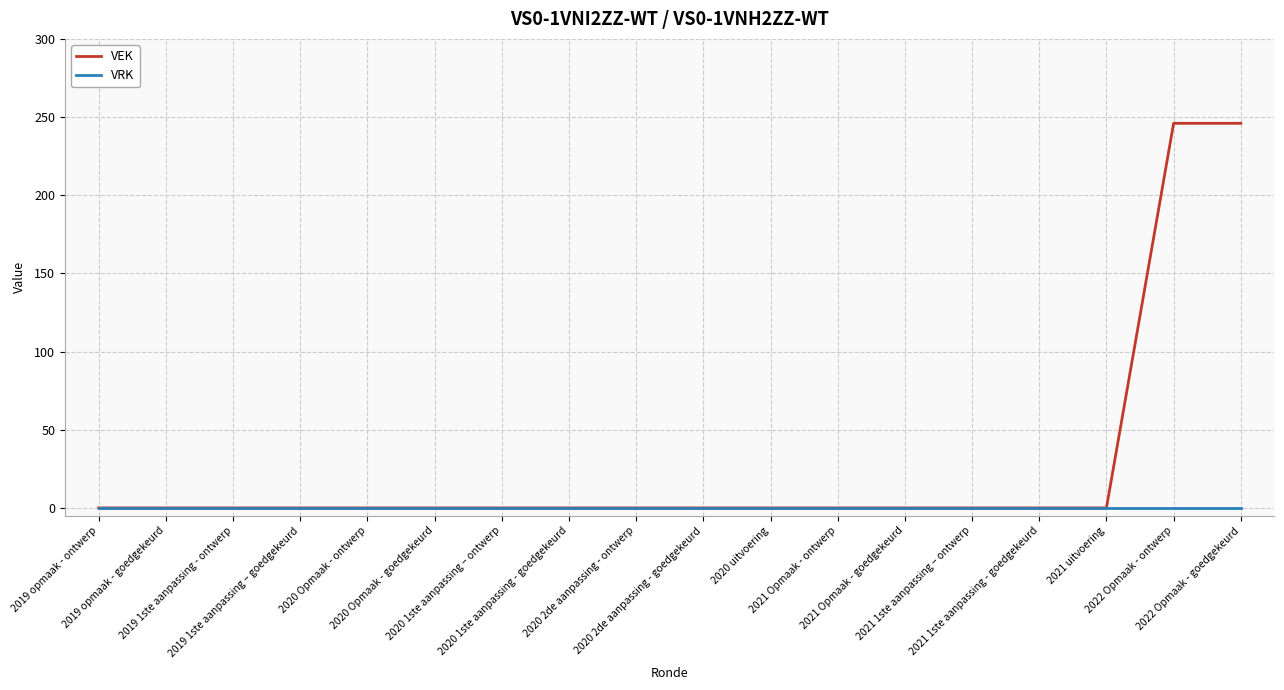

What is the greatest value displayed?

246